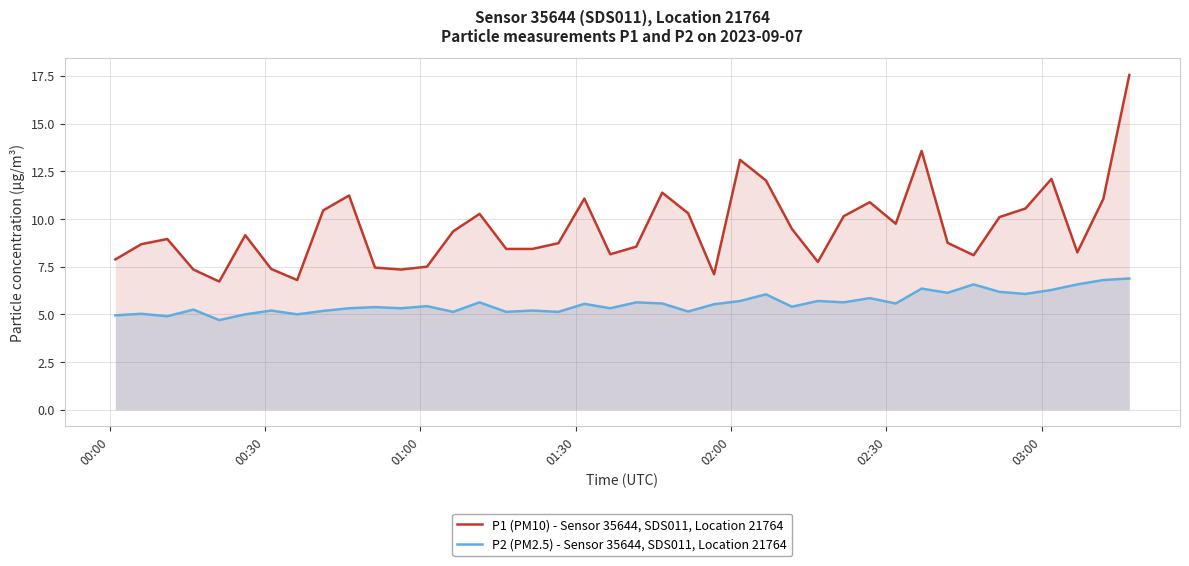

How many interior local peaks does the P1 (PM10) - Sensor 35644, SDS011, Location 21764 series have?

10